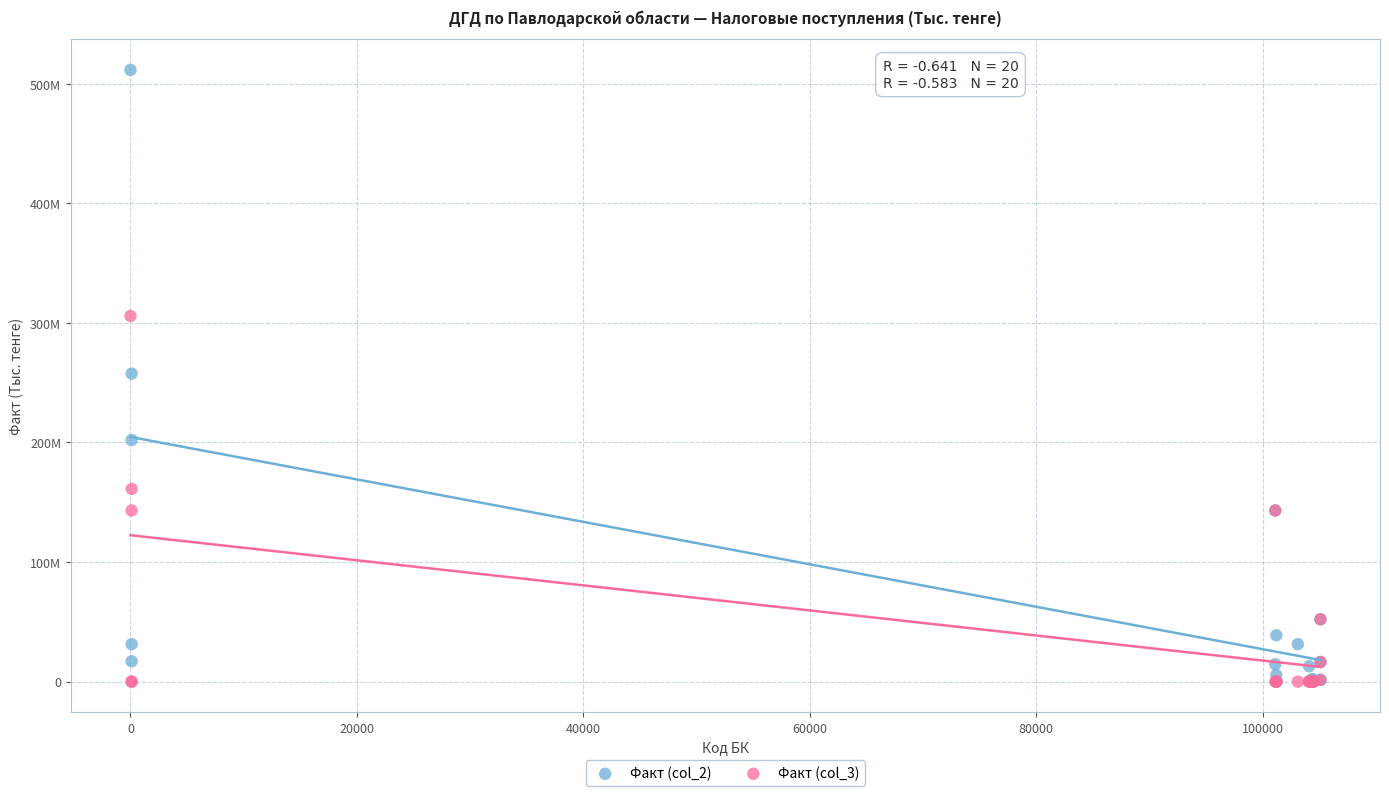

What are all the series names shown in the legend?

Факт (col_2), Факт (col_3)